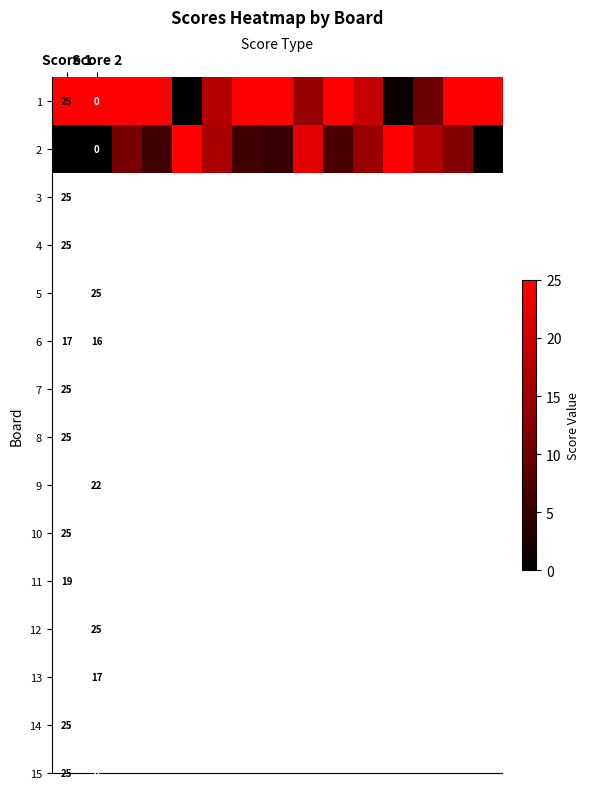

Which label corresponds to the largest value in the chart?

Score 1